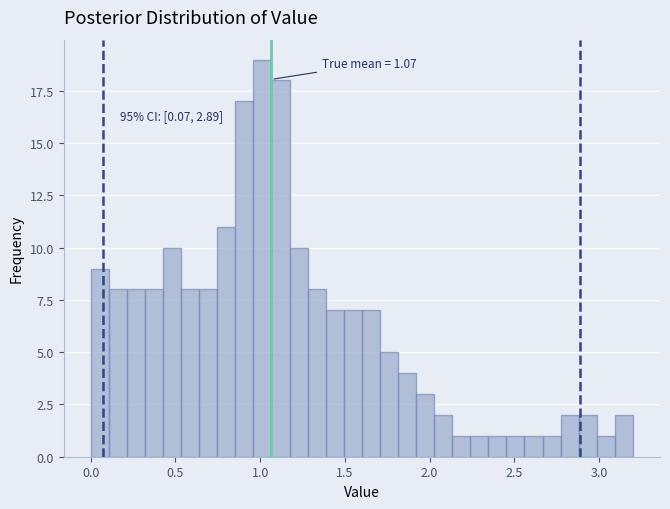

Around what value on the x-axis is the tallest bar? Give the approximate position of its centre, as read against the axis.

1.00